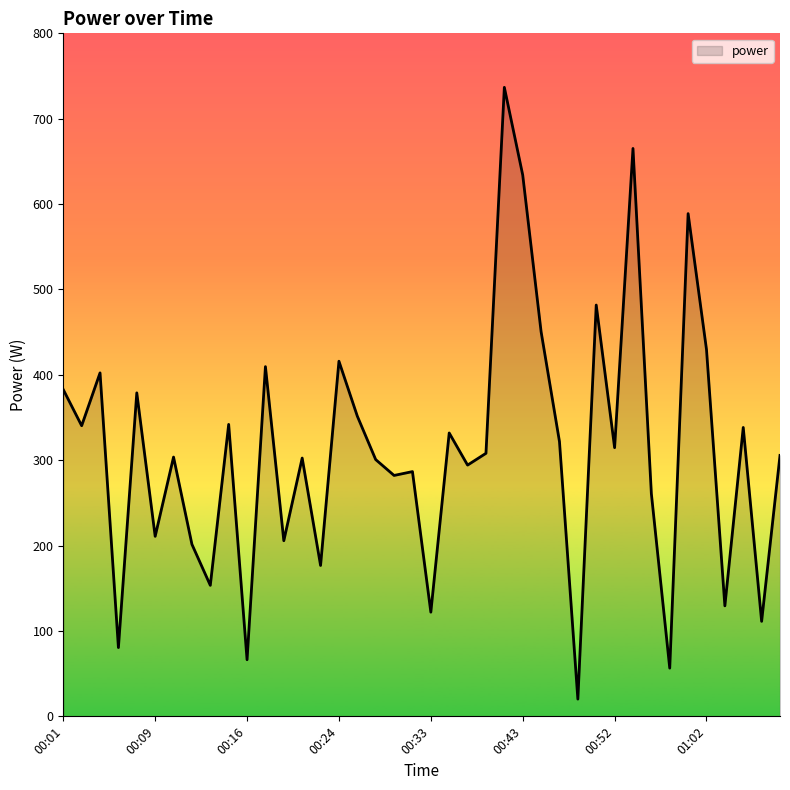

What is the smallest value displayed?

20.2